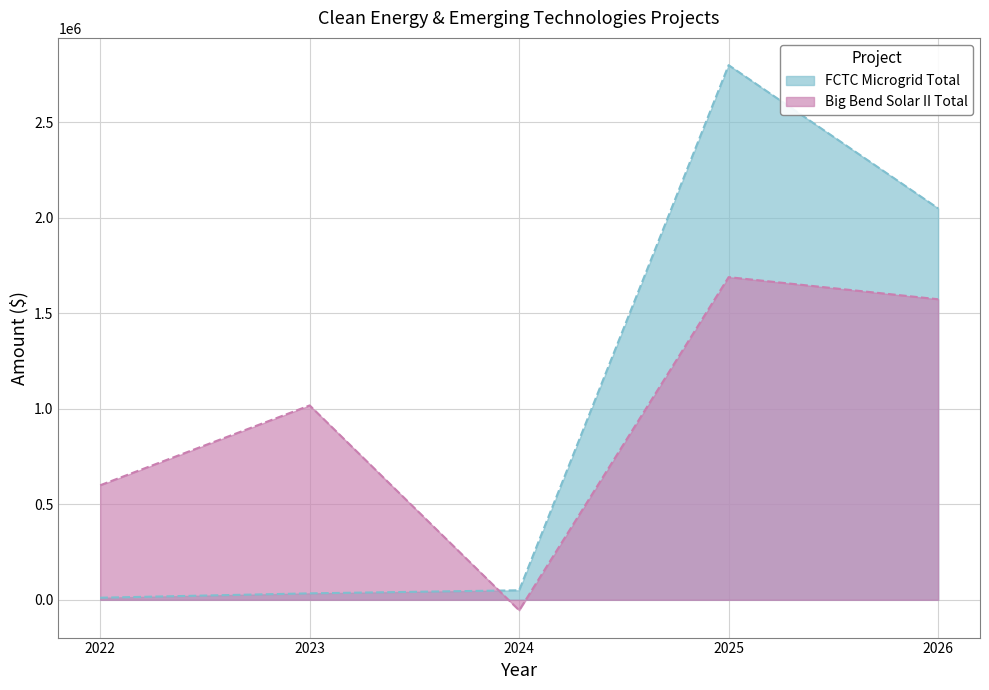

What is the value of the Big Bend Solar II Total point at the 3rd from the left?

-54968.0